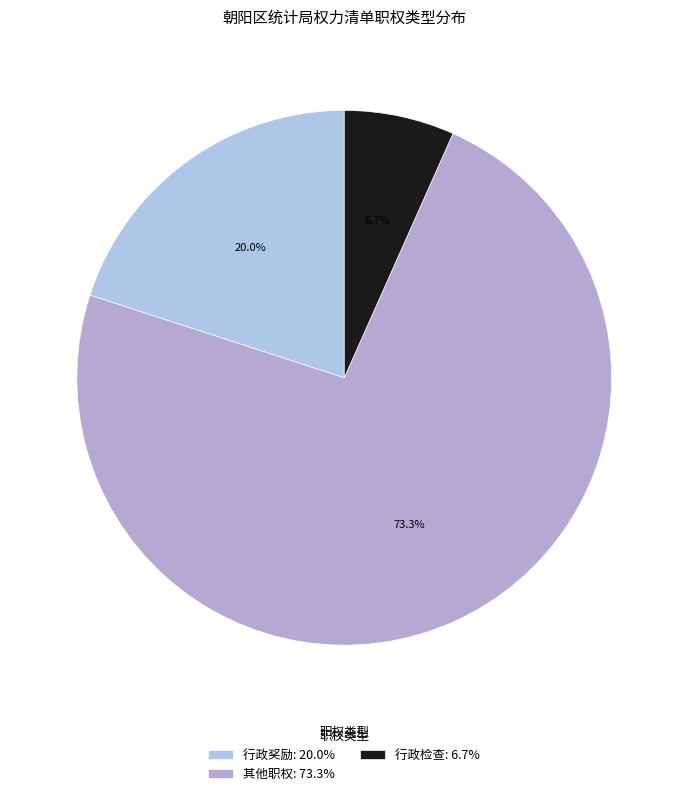

Which category accounts for the majority?

其他职权